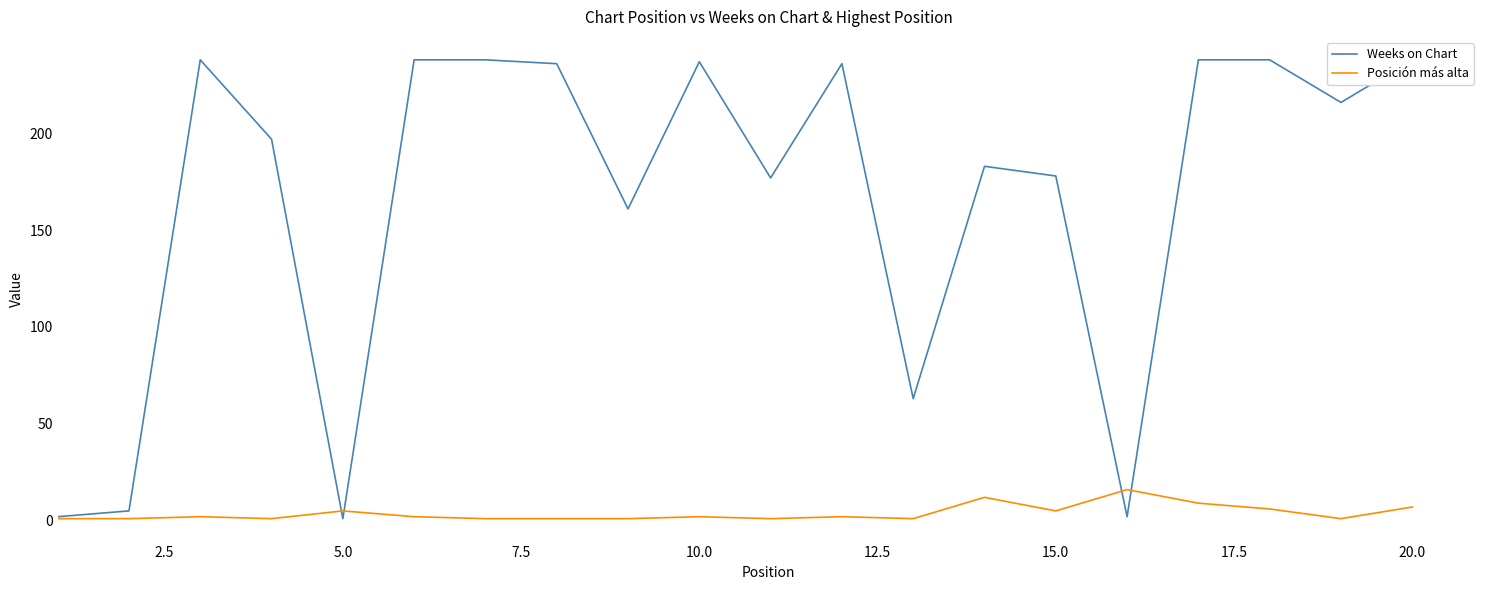

What is the maximum value for Posición más alta?

16